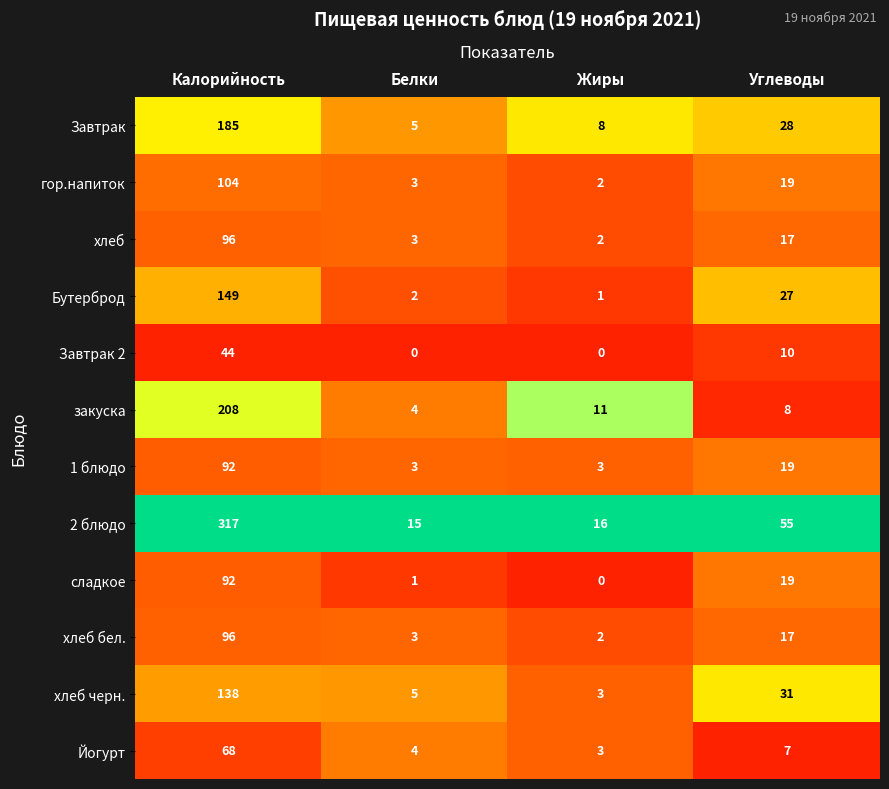

Read the сладкое value at Углеводы.

19